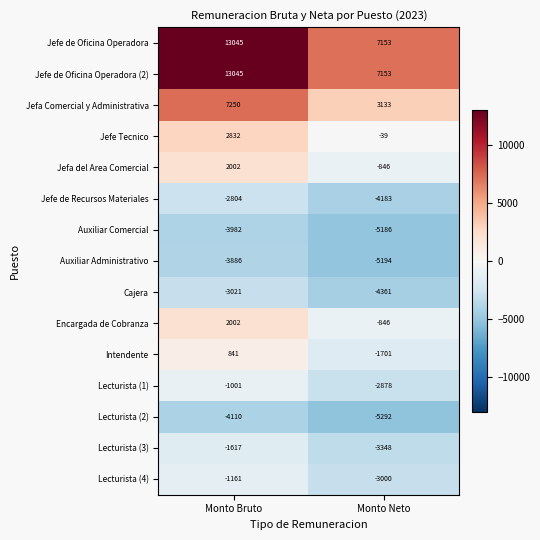

What is the difference between the highest and lowest values at Monto Bruto?

17155